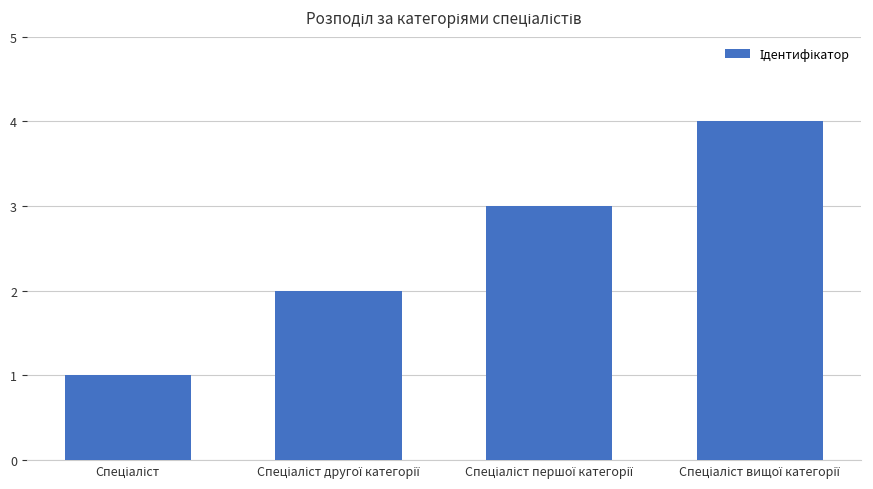

What is the difference between the maximum and minimum values?

3